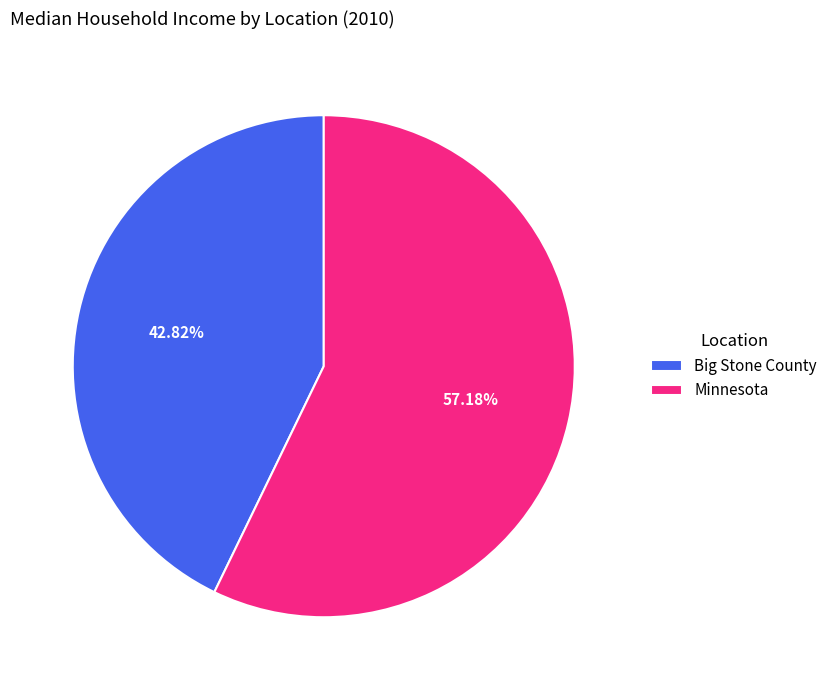

Rank the categories by value from highest to lowest.

Minnesota, Big Stone County